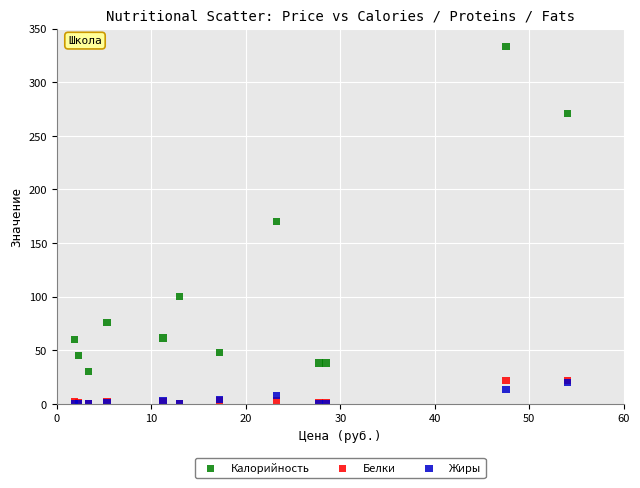

Which series contains the highest Y value?

Калорийность